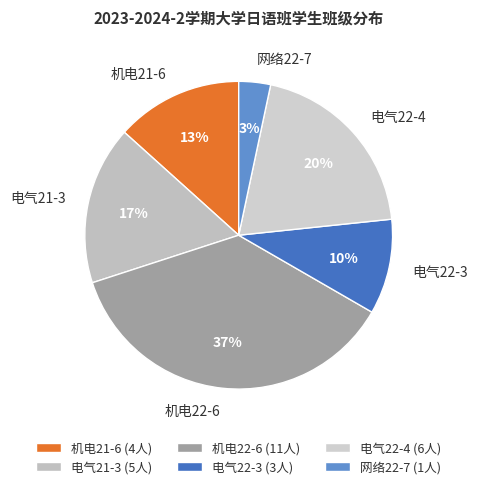

Which slice is the largest?

机电22-6